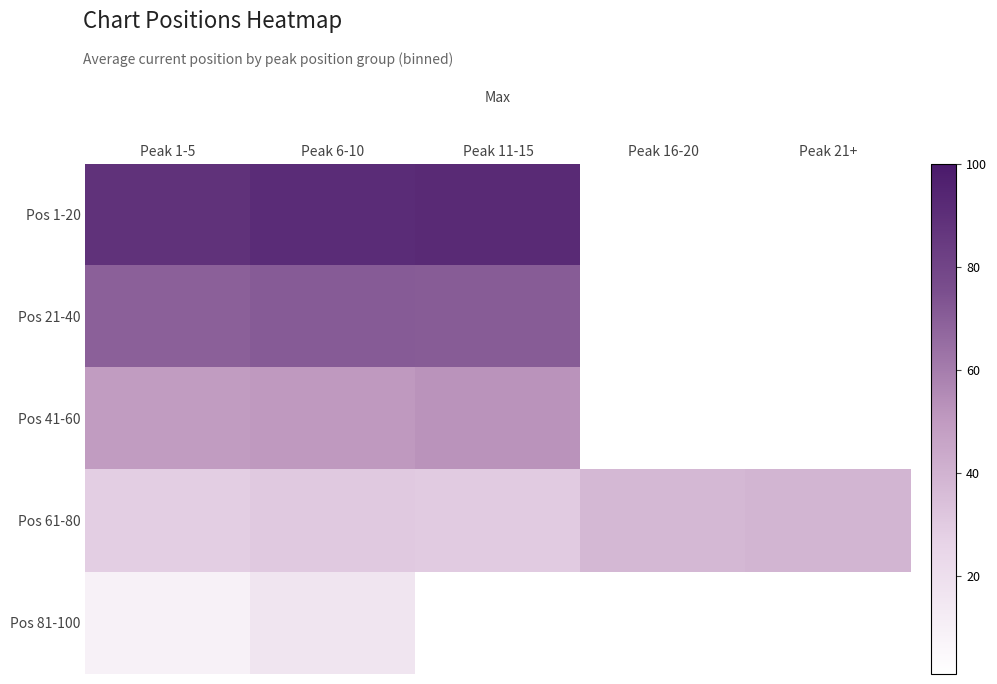

Rank the series by their maximum value, from highest to lowest.

Pos 1-20, Pos 21-40, Pos 41-60, Pos 61-80, Pos 81-100